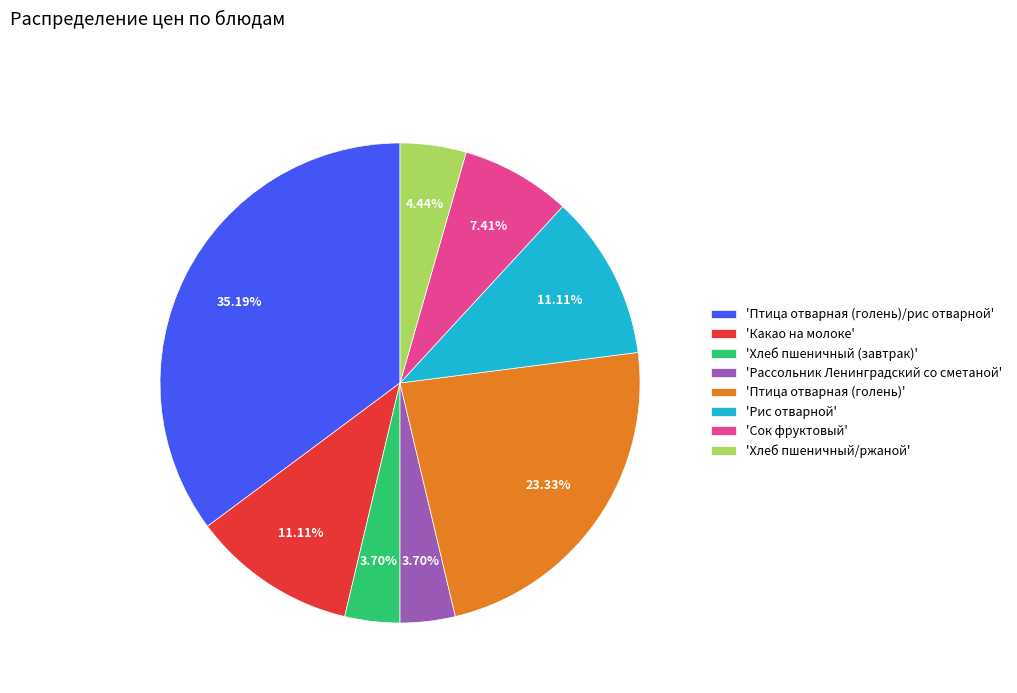

Is 'Птица отварная (голень)/рис отварной' the majority of the pie?

No